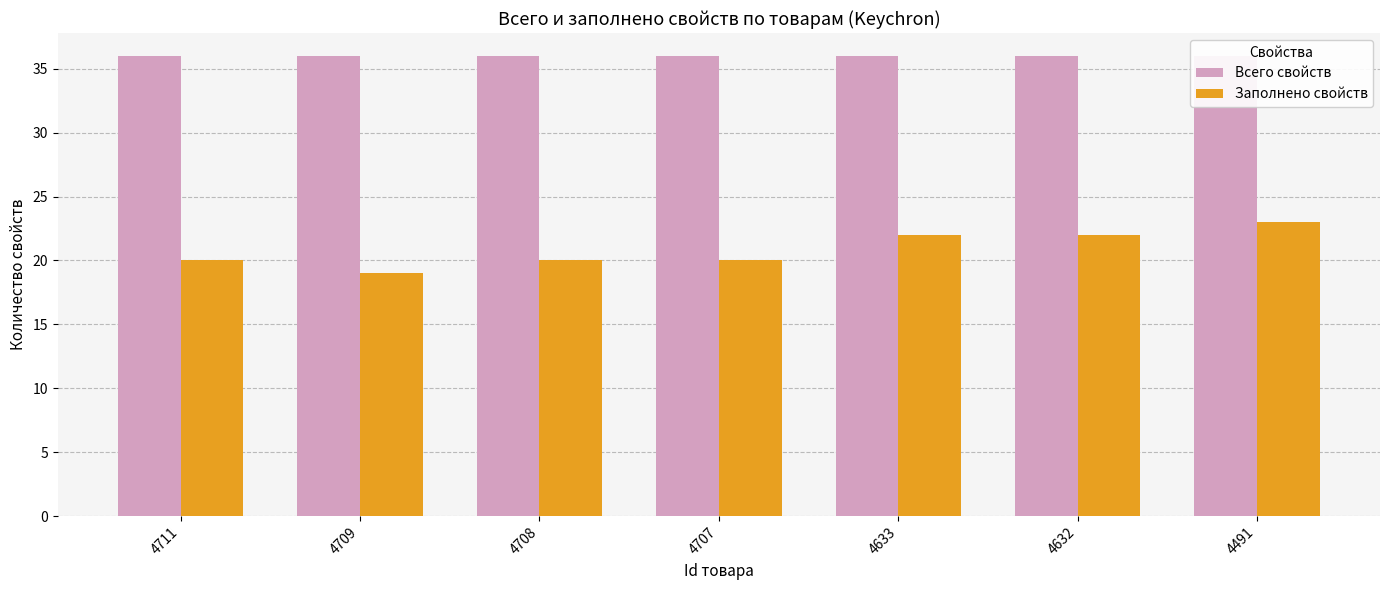

What value does the Заполнено свойств series have at 4491?

23